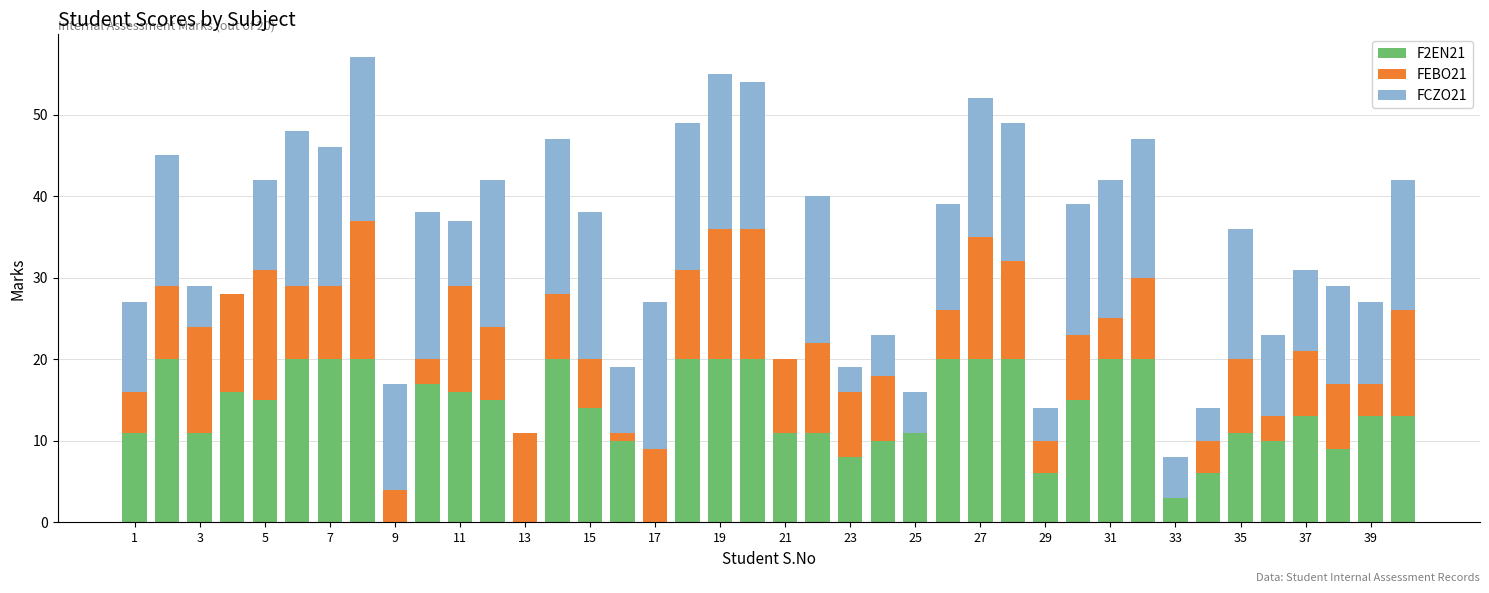

What is the sum of all F2EN21 values?

535